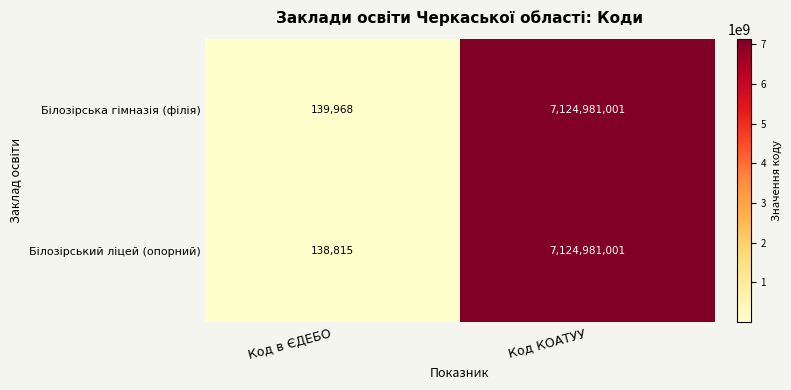

At which category is the sum across all series the highest?

Код КОАТУУ